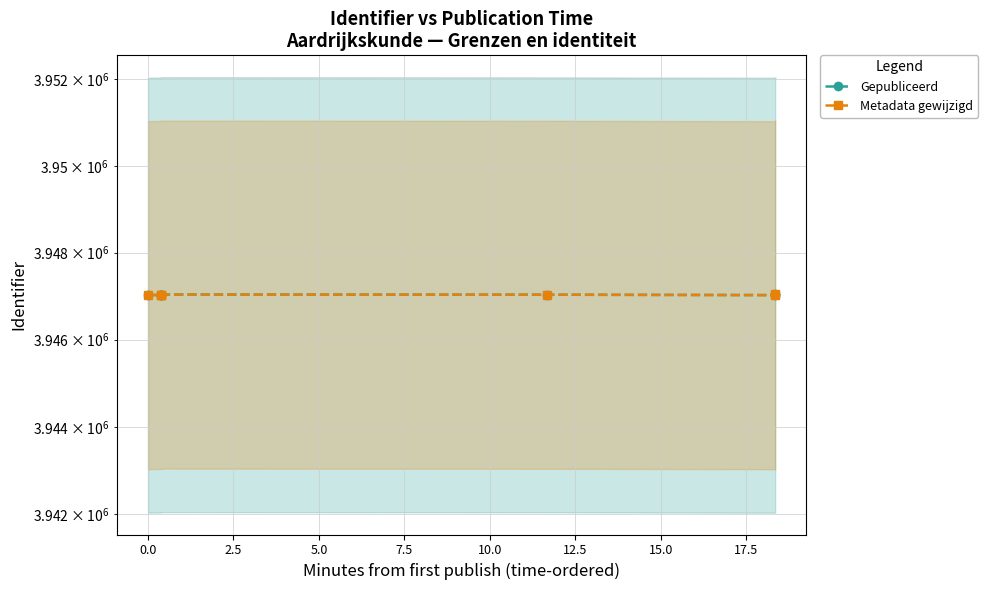

True or false: Metadata gewijzigd and Gepubliceerd intersect in this chart.

False